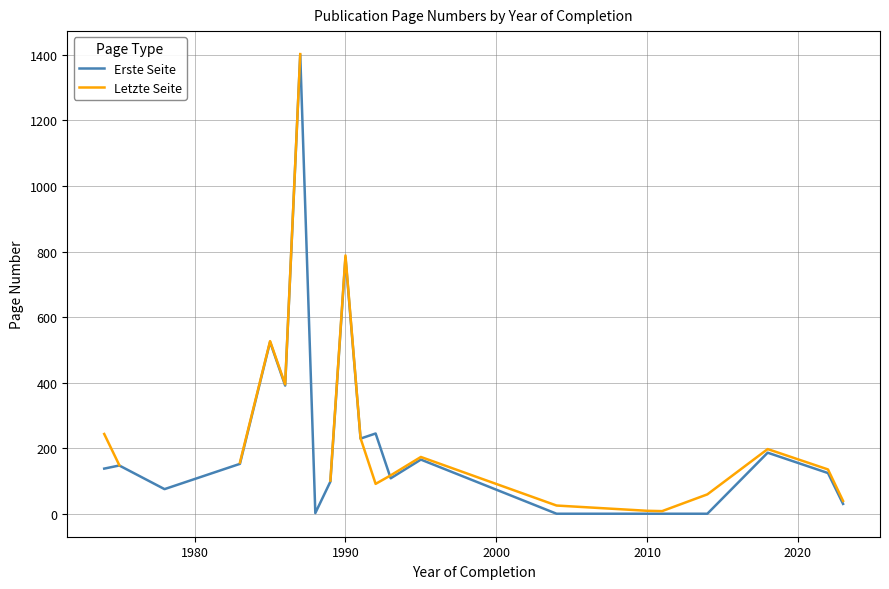

What is the value of the Letzte Seite point at the 11th from the left?

231.0